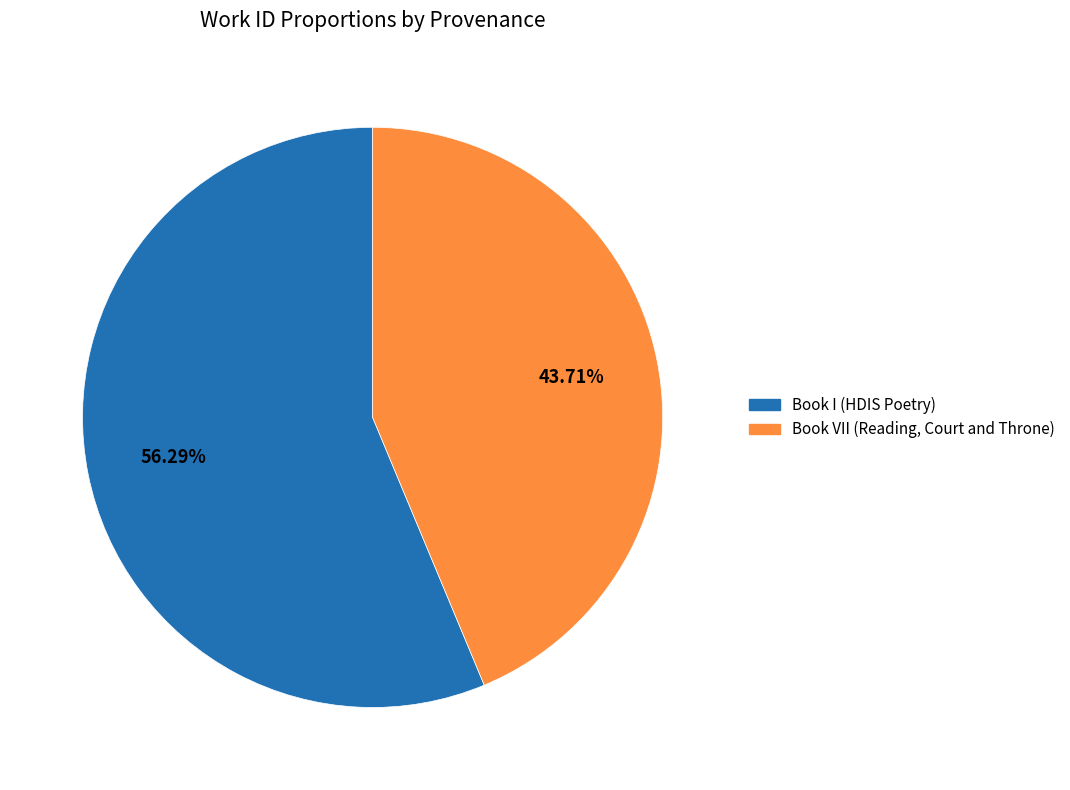

To the nearest percent, what is the difference between the Book I (HDIS Poetry) and Book VII (Reading, Court and Throne) slice percentages?

13%